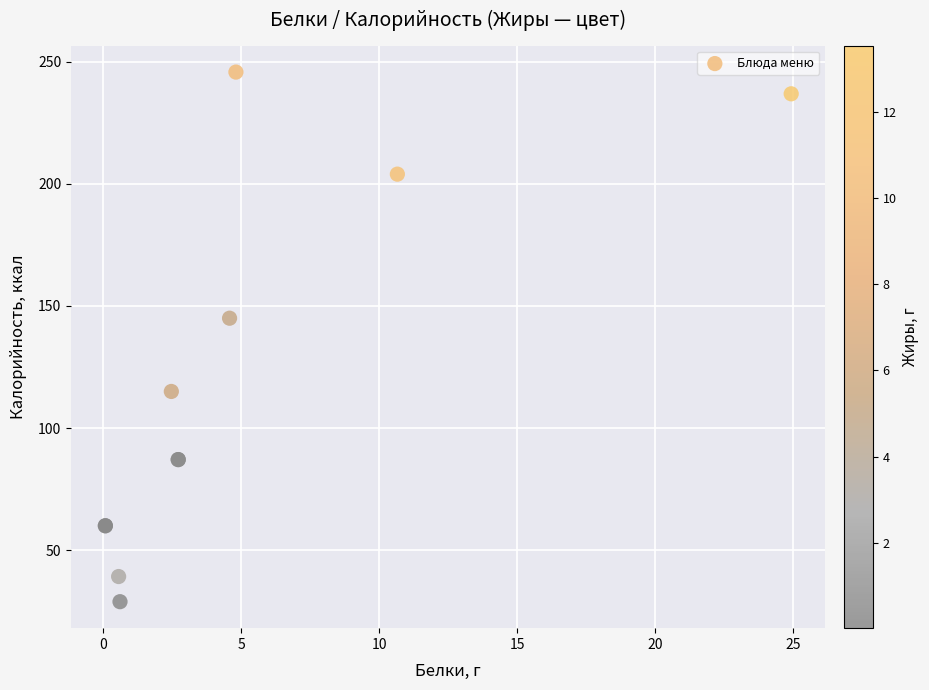

What Y value in the scatter plot is closest to 137?

145.0